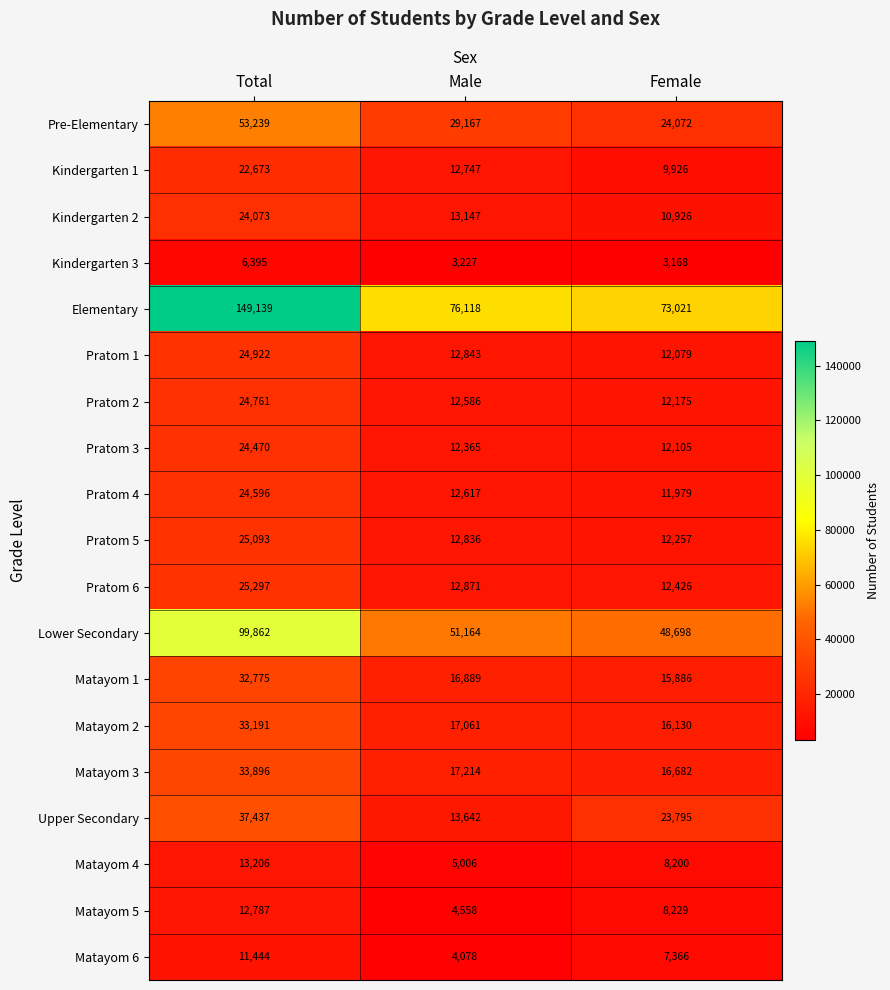

Is it true that Matayom 1 equals 32775 at Total?

True